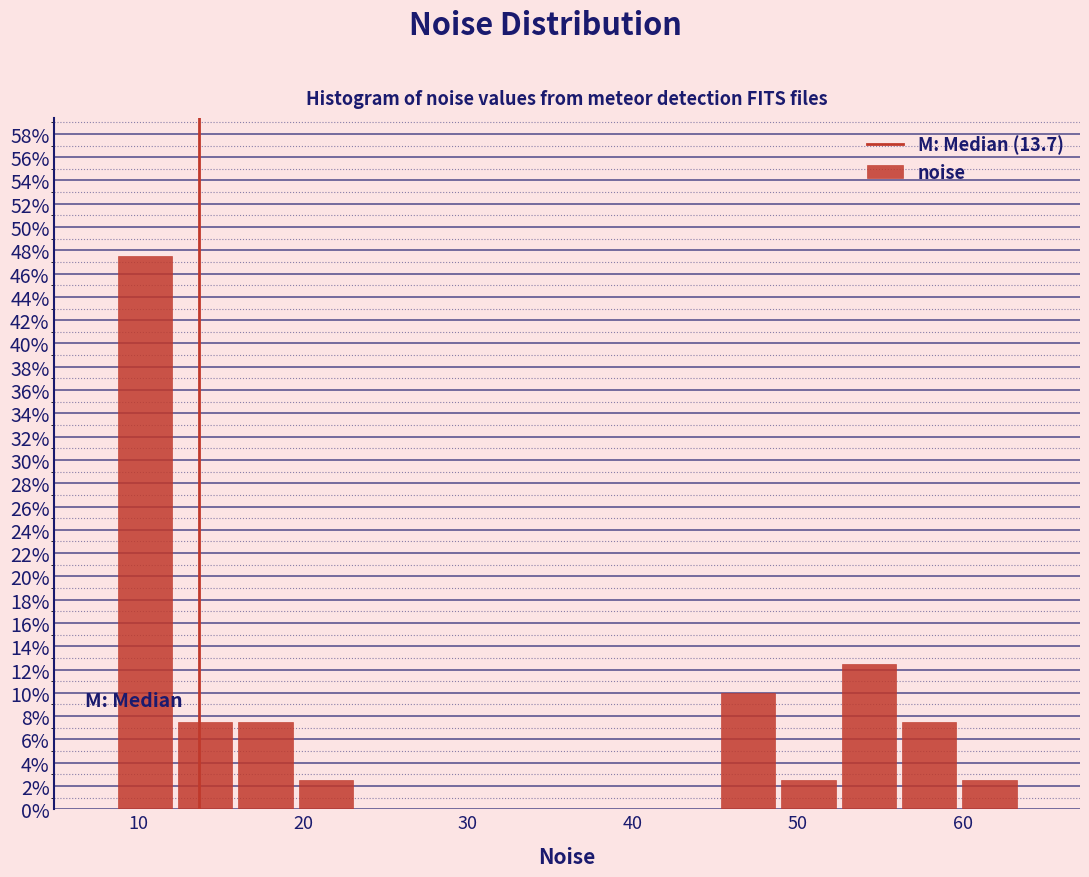

Read against the x-axis, roughly where is the centre of the tallest bar?

10